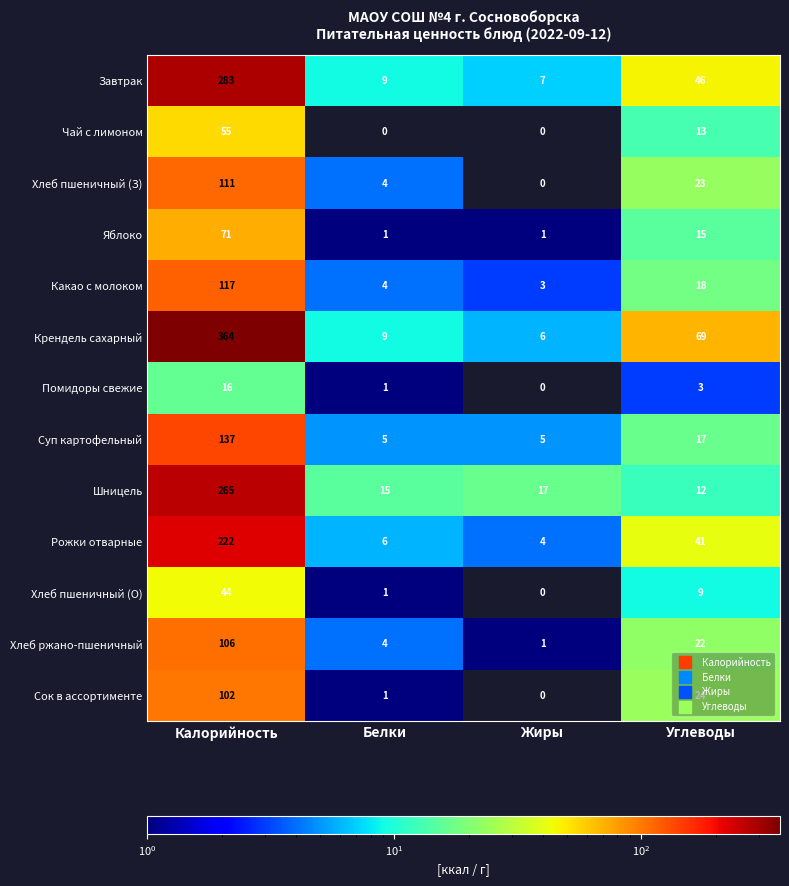

The value of Чай с лимоном at Жиры is -25. True or false?

False